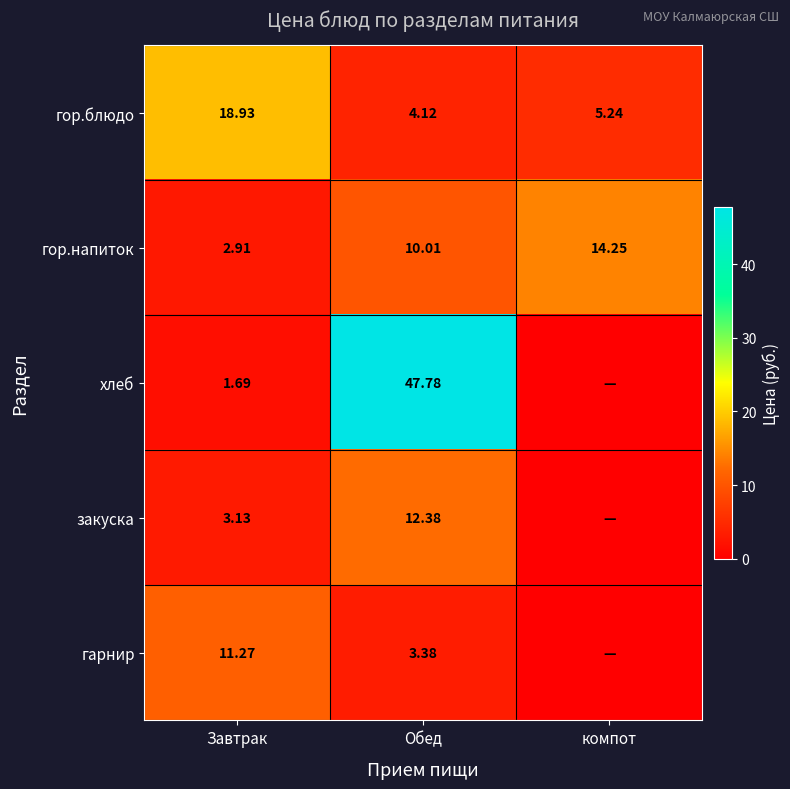

Count the number of categories in the chart.

3